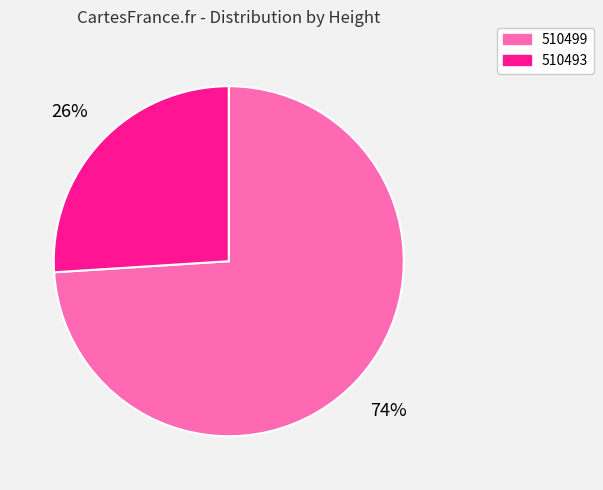

Is the sum of 510499 and 510493 greater than half?

Yes